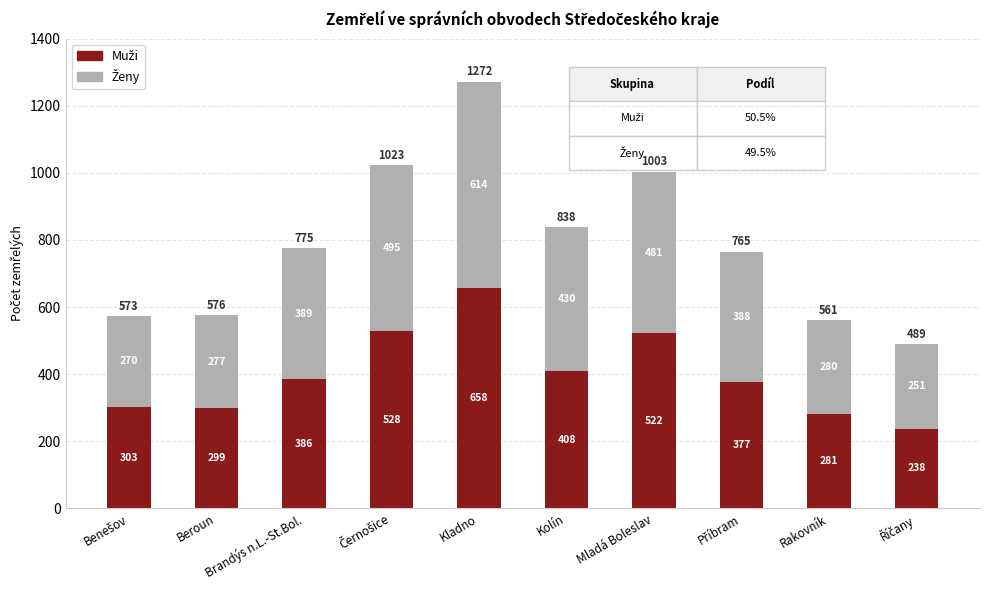

At which category is the sum across all series the highest?

Kladno